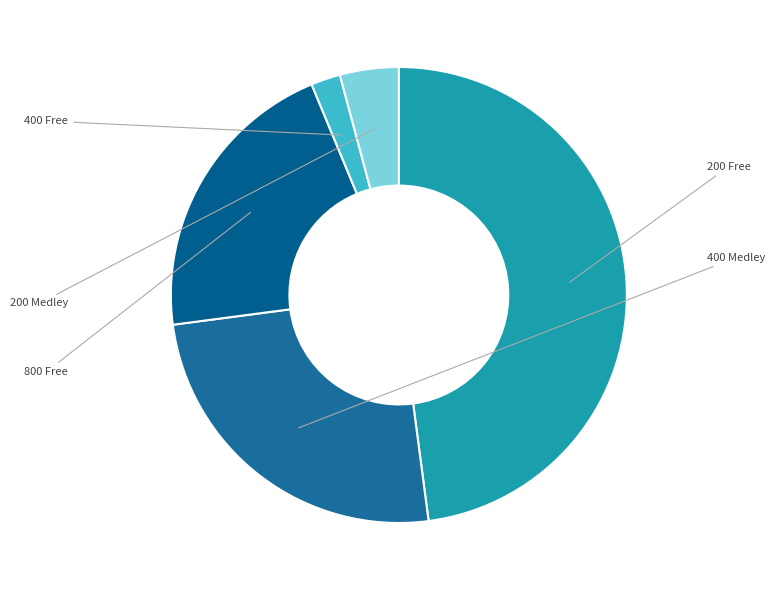

Rank the categories by value from lowest to highest.

400 Free, 200 Medley, 800 Free, 400 Medley, 200 Free